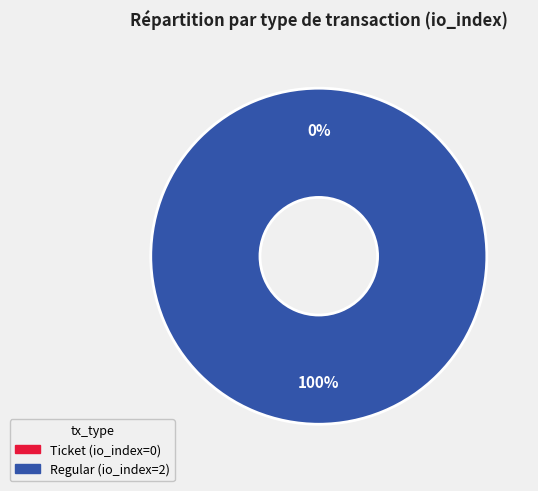

To the nearest percent, what is the difference between the Regular and Ticket slice percentages?

100%